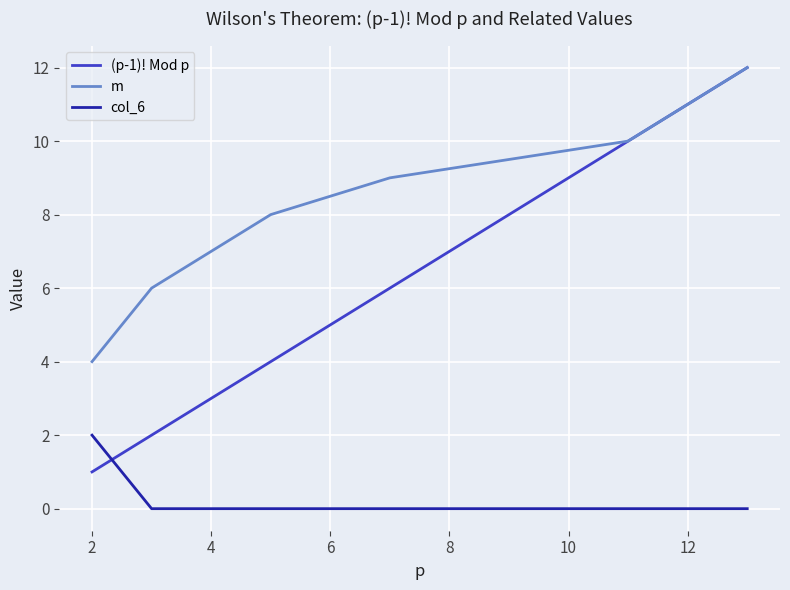

Which series has the largest range (max minus min)?

(p-1)! Mod p